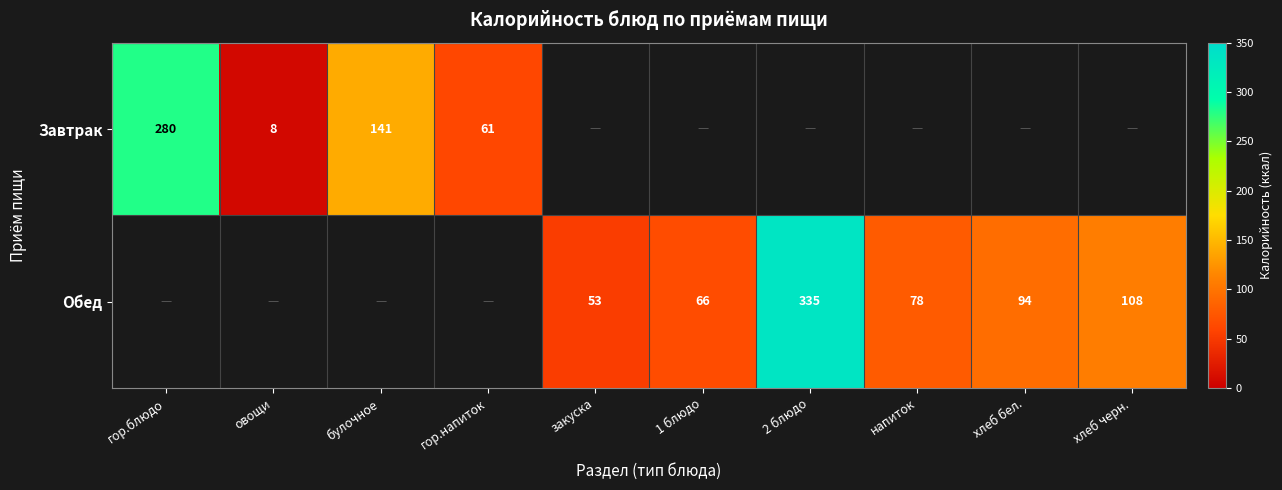

What is the sum of the Завтрак values at овощи and гор.блюдо?

288